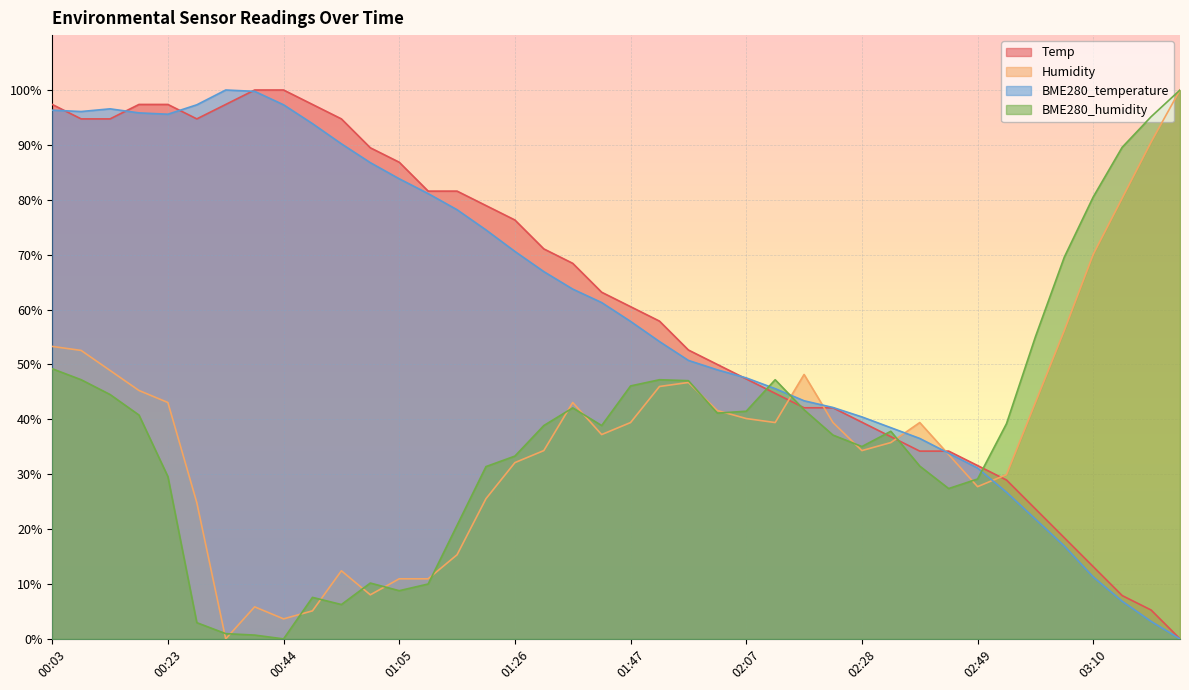

At which category does the chart reach its minimum across all series?

03:25